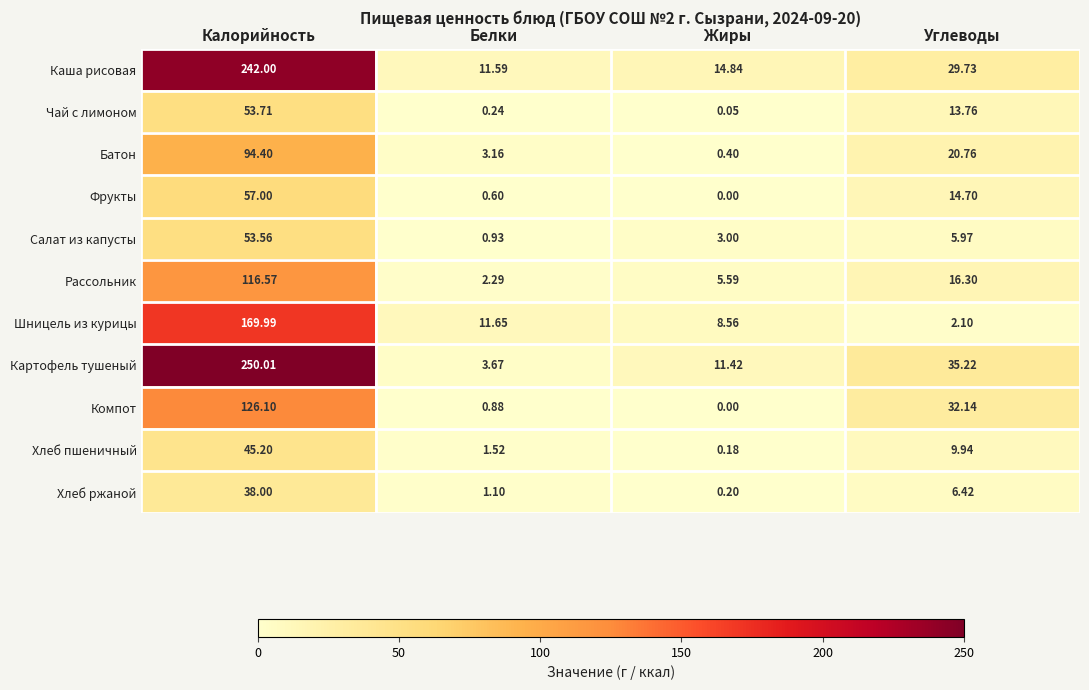

Which category has the lowest value across all series?

Жиры